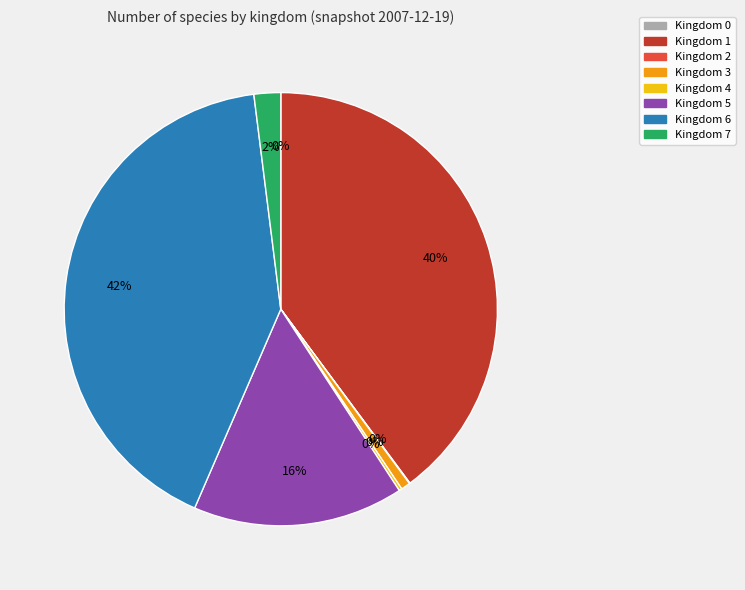

Which category has the smallest portion of the pie?

Kingdom 0